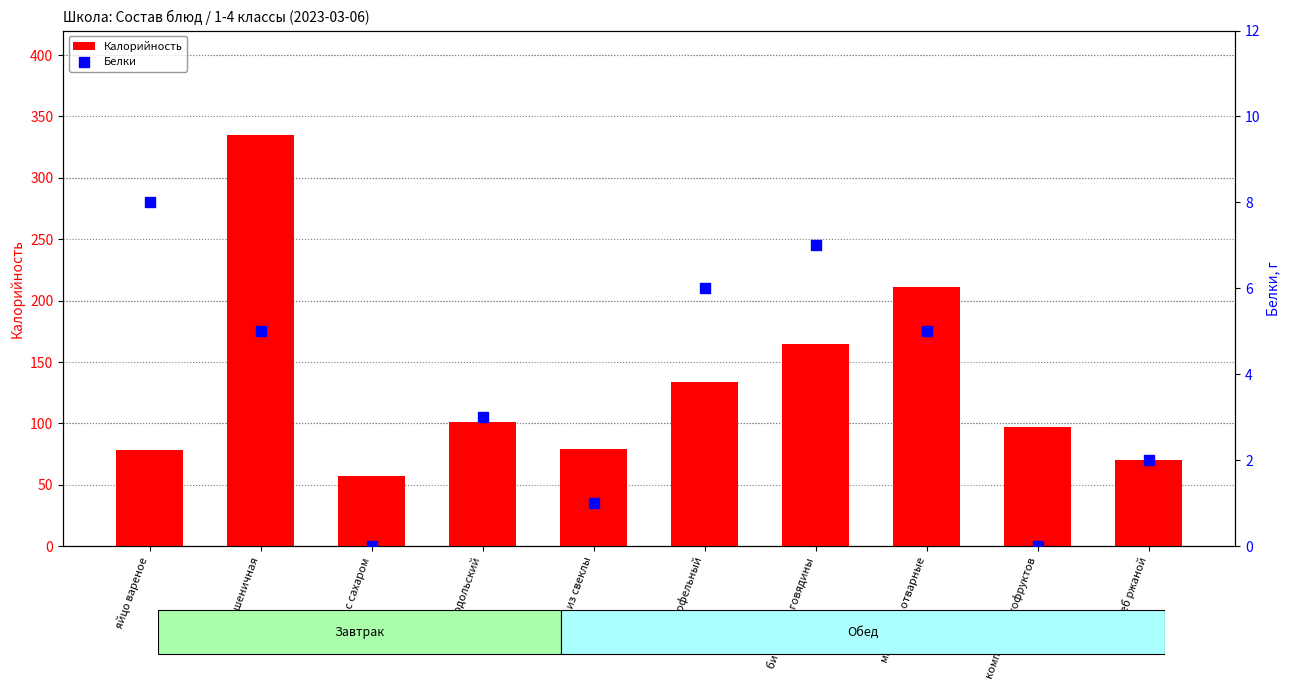

What is the total value across all series at батон подольский?

104